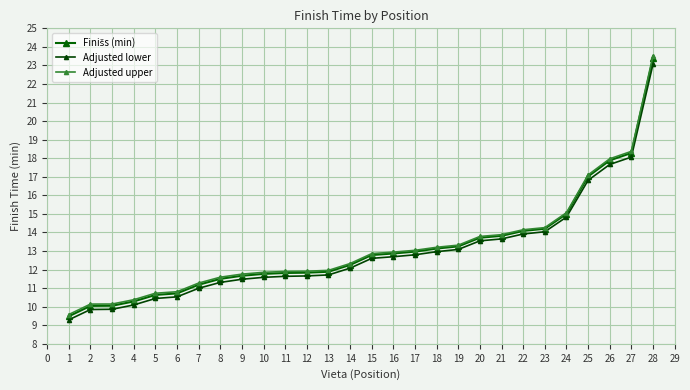

Reading right to left, transcribe all the data shown in this chart.

Finišs (min): 23.4	18.3	17.9	17.0	15.0	14.2	14.1	13.8	13.7	13.2	13.1	13.0	12.9	12.8	12.2	11.9	11.8	11.8	11.8	11.7	11.5	11.2	10.7	10.6	10.3	10.1	10.0	9.5
Adjusted lower: 23.1	18.1	17.7	16.8	14.8	14.0	13.9	13.7	13.5	13.1	13.0	12.8	12.7	12.6	12.1	11.7	11.7	11.6	11.6	11.5	11.3	11.0	10.5	10.4	10.1	9.9	9.8	9.3
Adjusted upper: 23.5	18.4	18.0	17.1	15.1	14.3	14.1	13.9	13.8	13.3	13.2	13.0	12.9	12.9	12.3	12.0	11.9	11.9	11.9	11.8	11.6	11.3	10.8	10.7	10.4	10.1	10.1	9.6